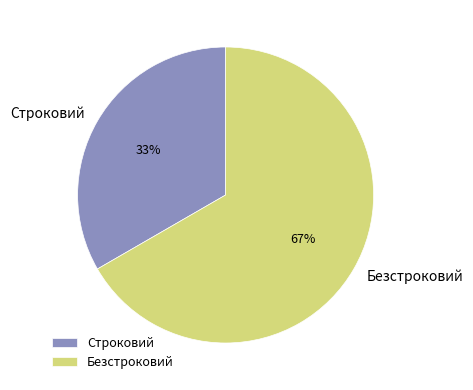

What is the largest slice in the pie chart?

Безстроковий